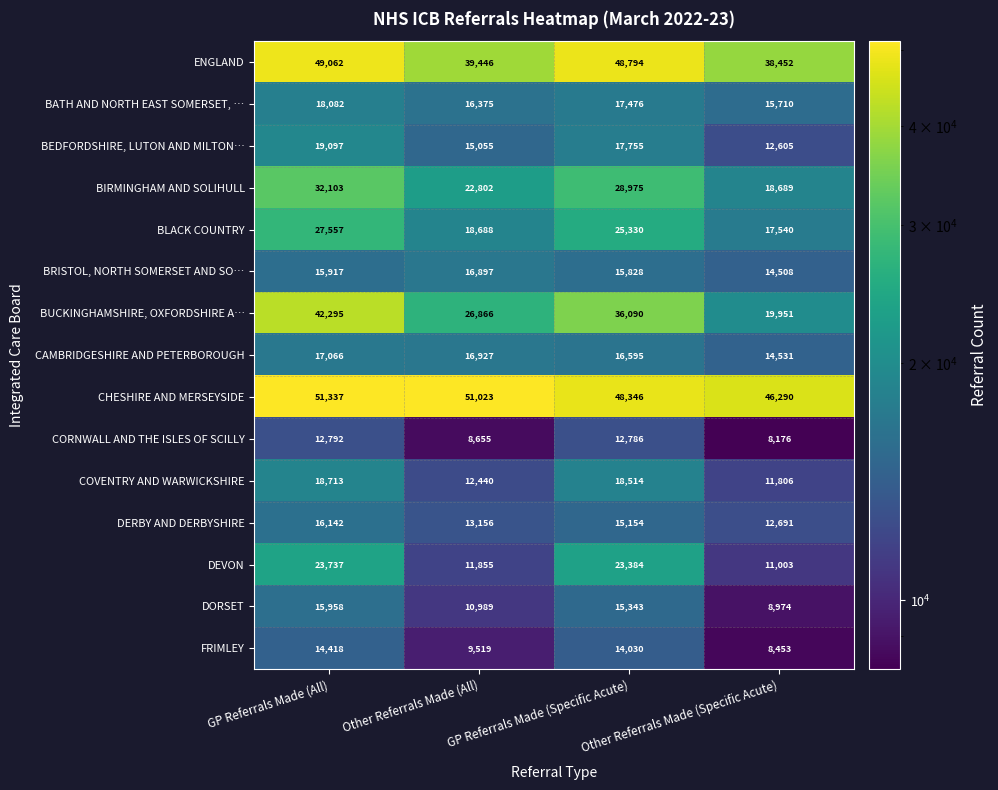

At which label is DEVON closest to 17370?

Other Referrals Made (All)